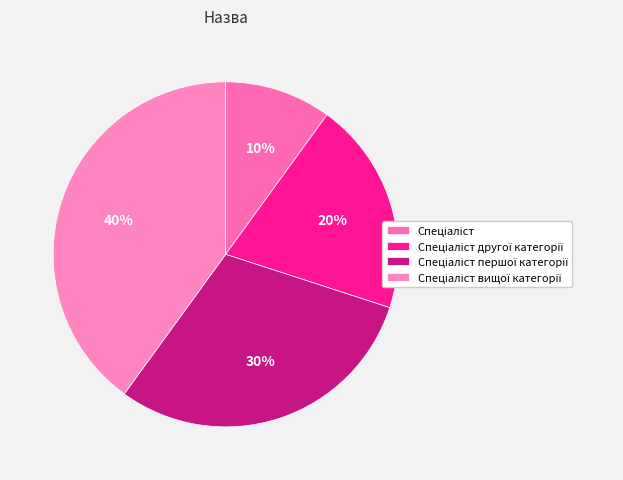

To the nearest percent, what is the average slice percentage?

25%